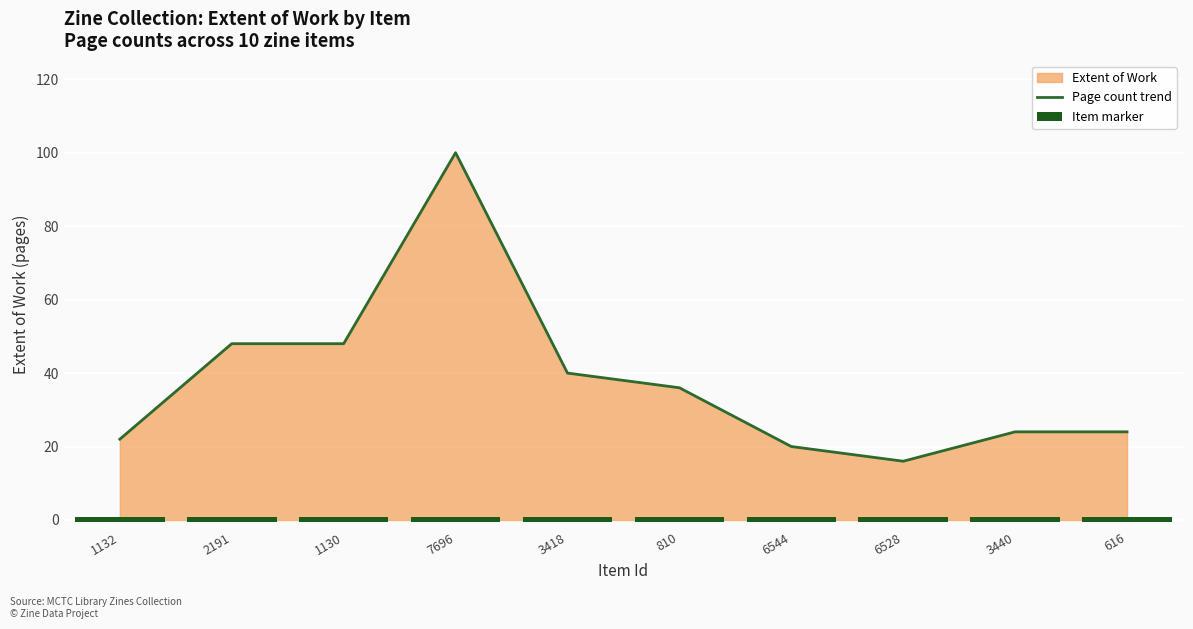

What is the label of the 5th bar from the right?

810